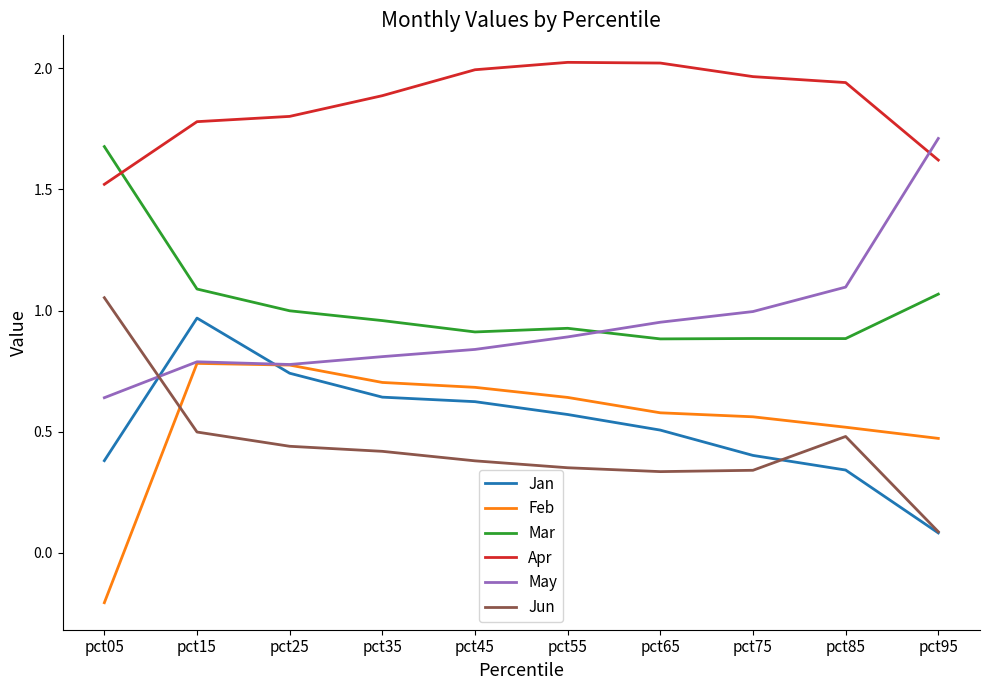

At which category is the sum across all series the highest?

pct15